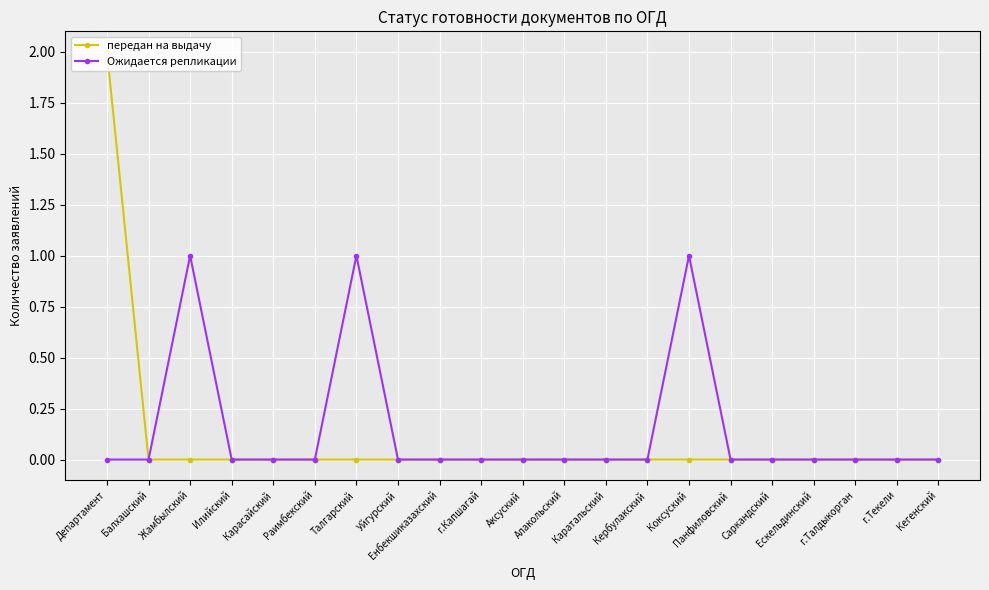

What position from the right is Кегенский?

1